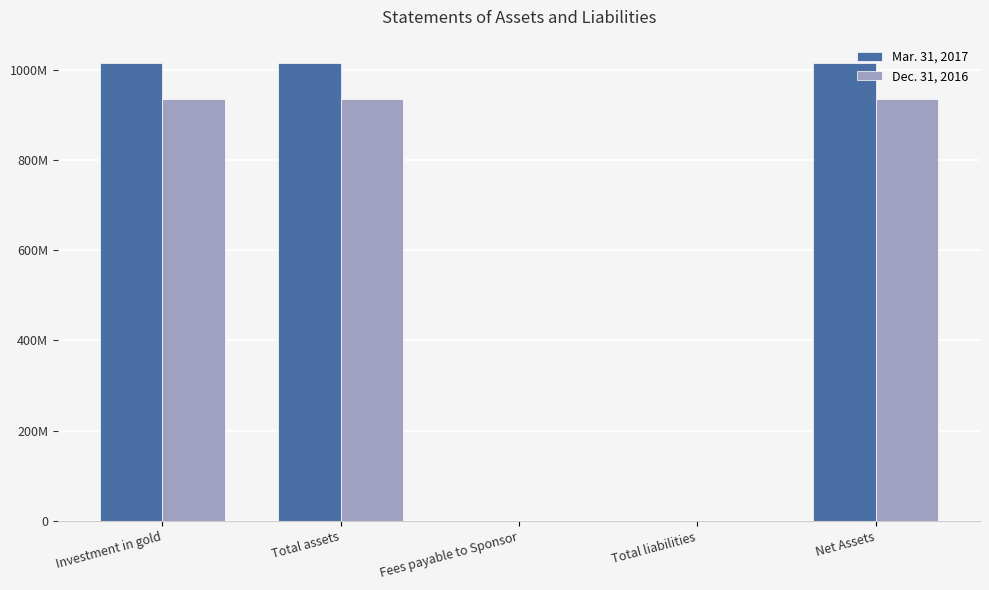

What is the maximum value shown in the chart?

1015578000